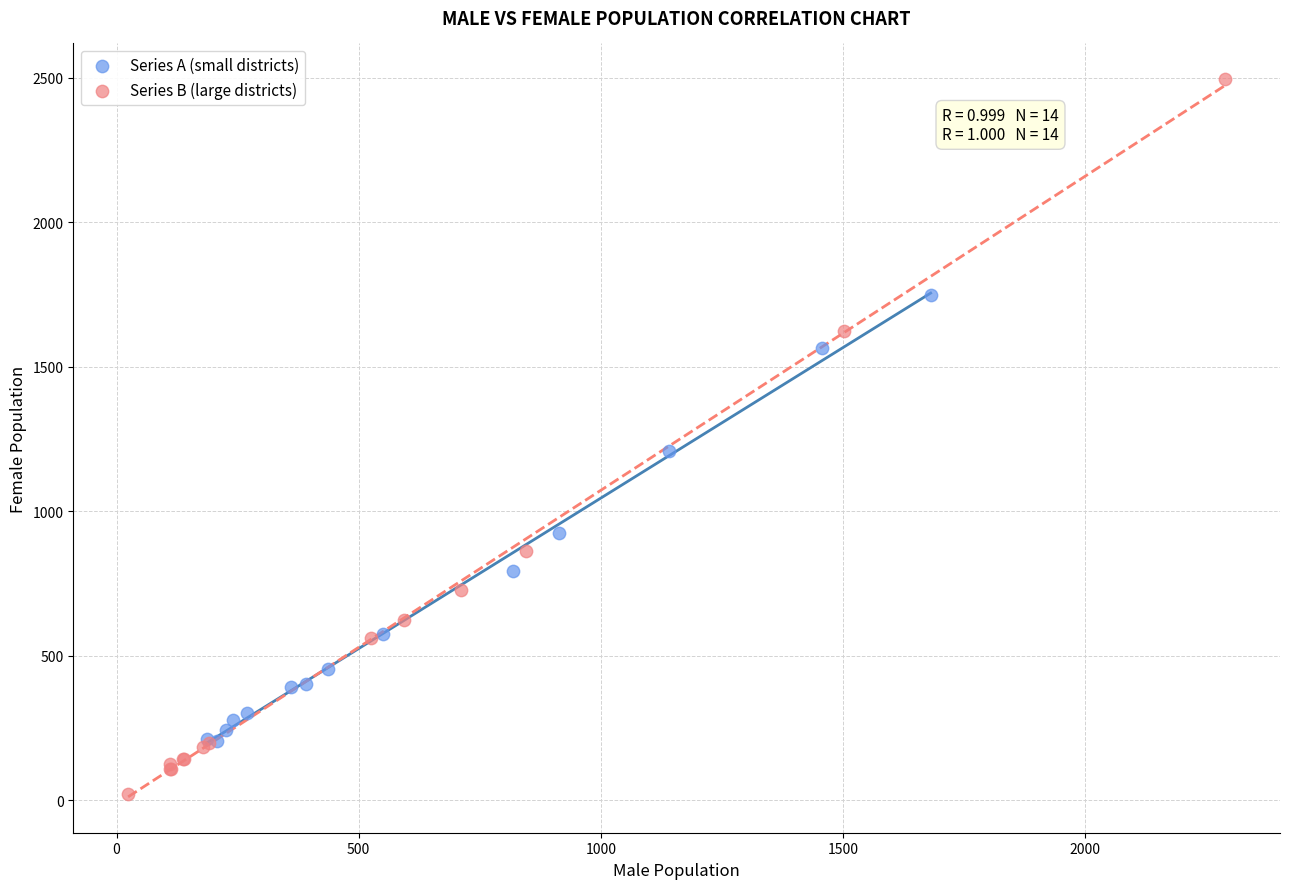

Which series reaches the minimum Y coordinate?

Series B (large districts)